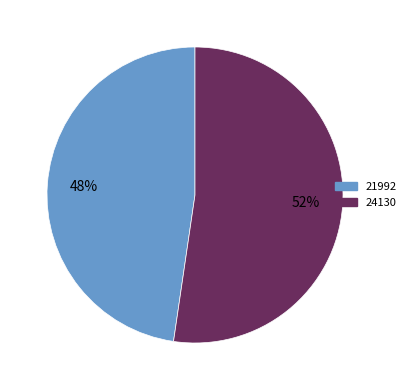

Is it true that 21992 is 43% of the pie?

False